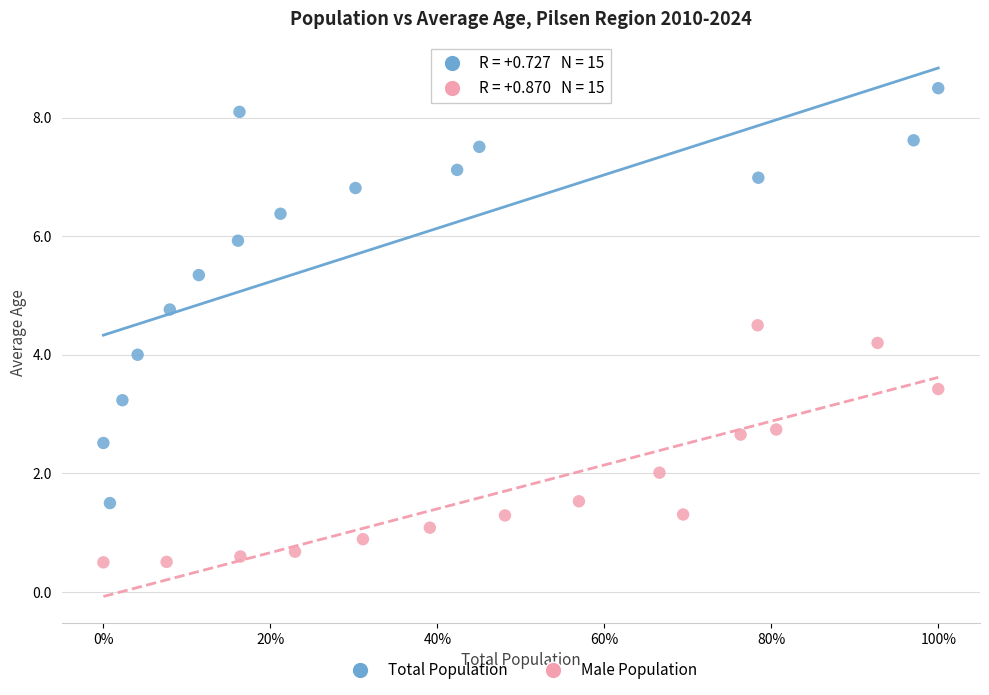

Which series contains the highest Y value?

Total Population